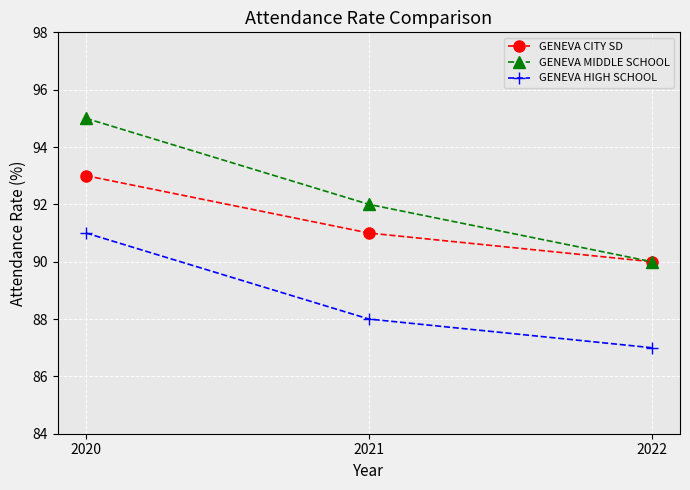

Count the number of categories in the chart.

3